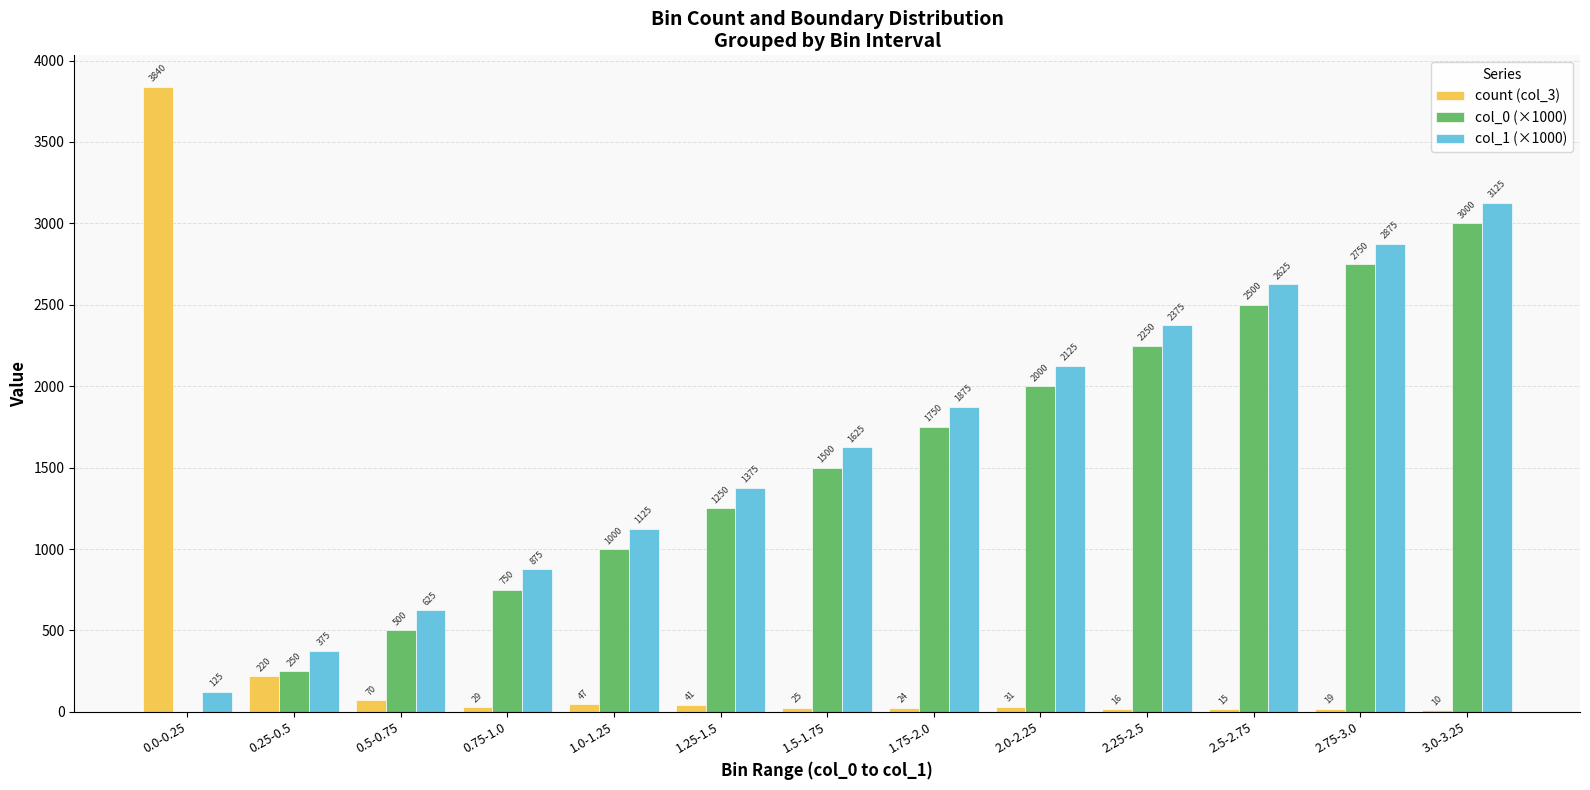

At which label is col_0 (×1000) closest to 1500?

1.5-1.75